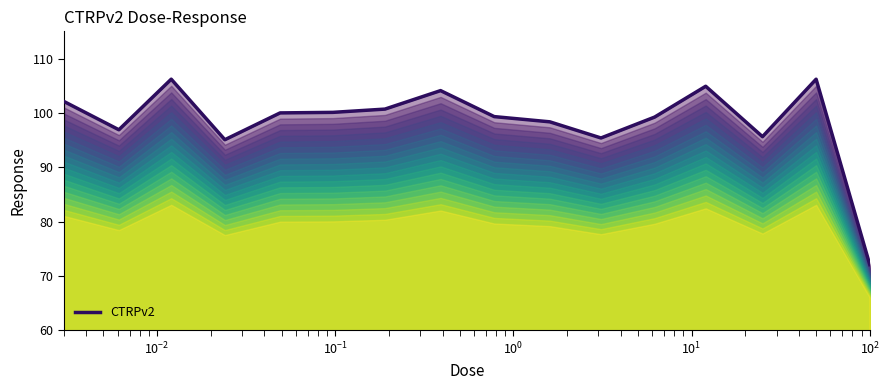

What is the maximum value shown in the chart?

106.2